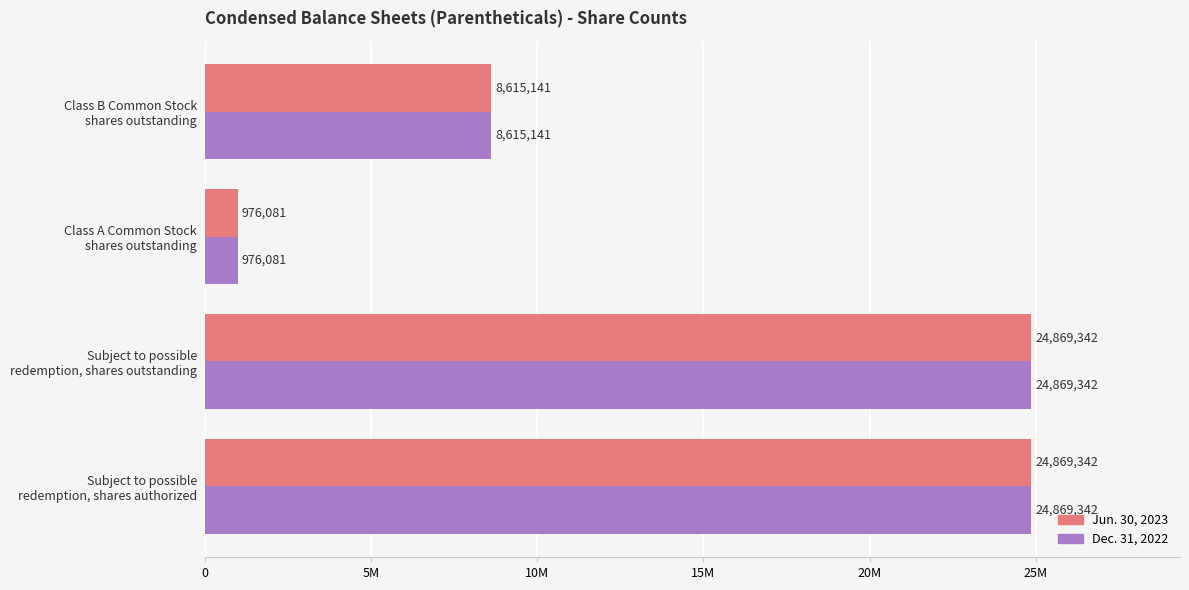

What are all the series names shown in the legend?

Jun. 30, 2023, Dec. 31, 2022